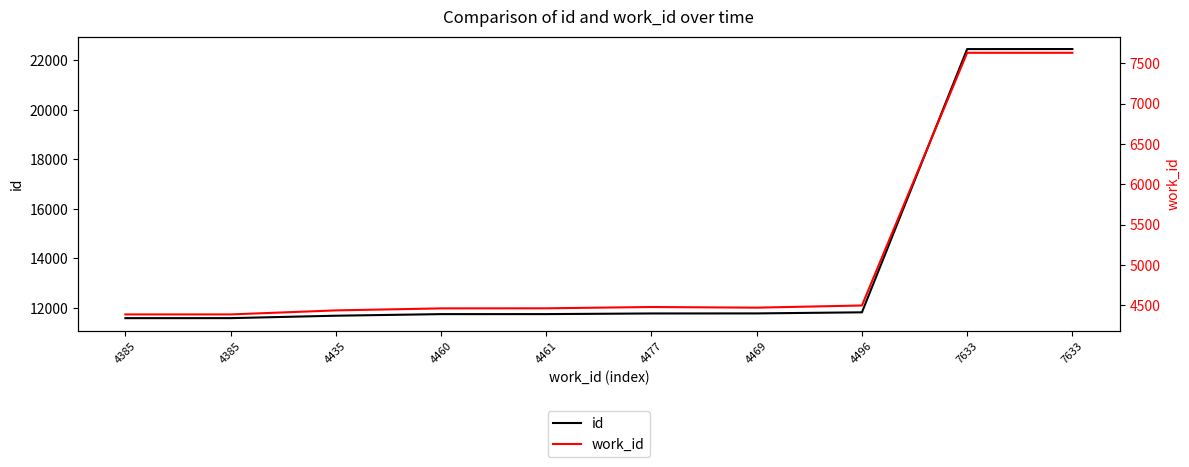

What is the sum of the work_id values at 4435 and 4477?

8912